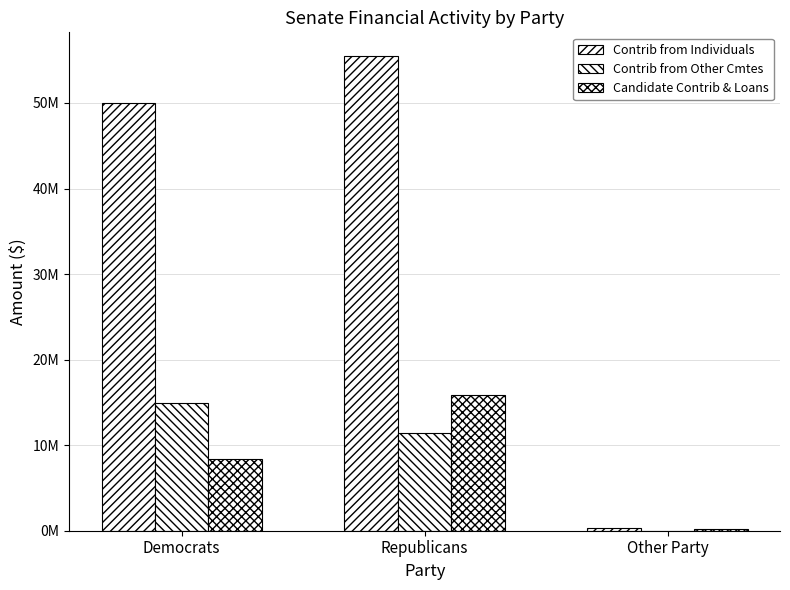

Where is Contrib from Individuals nearest to the value 27905297?

Democrats